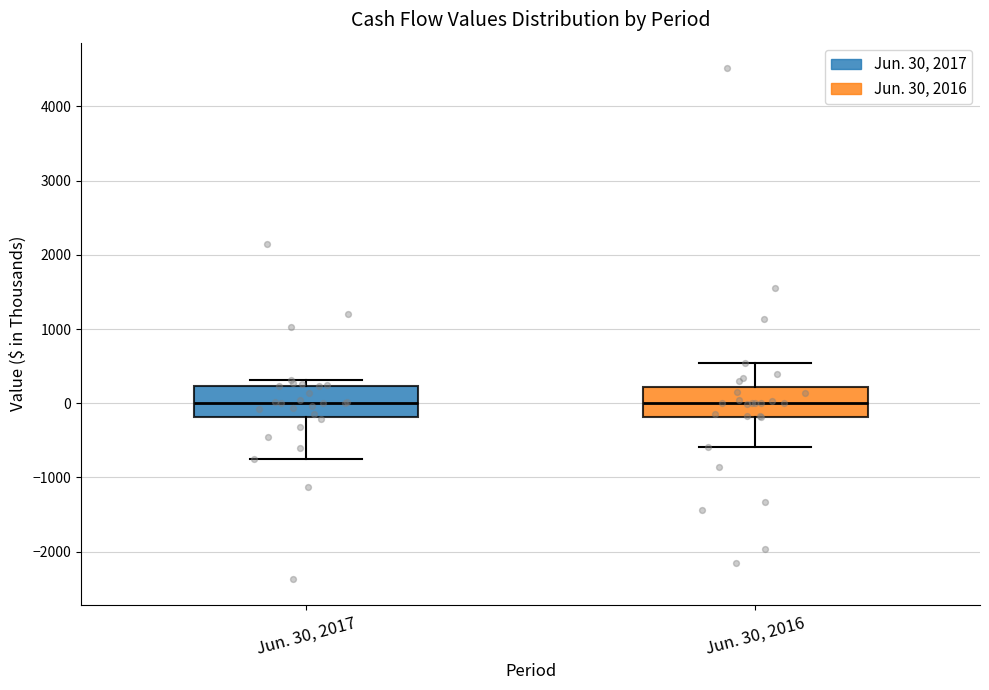

Reading left to right, read every box against the y-axis: the position of its median line, the range the box covers, and the ends of its whiskers. The values are not printed on the chart, so give them approximately, as read against the axis.

Jun. 30, 2017: median 0, box -200 to 200, whiskers -800 to 300
Jun. 30, 2016: median 0, box -200 to 200, whiskers -600 to 500